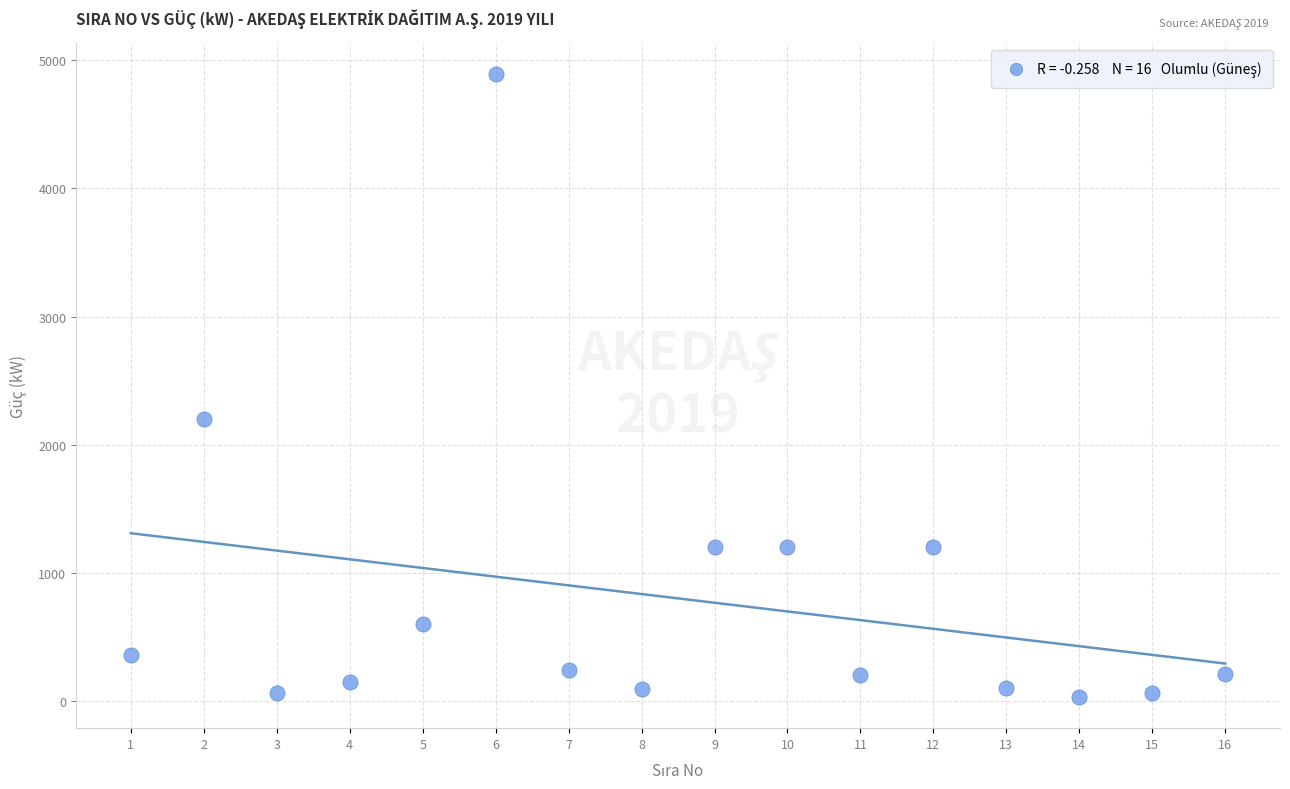

What is the range of Y values (max minus min)?

4860